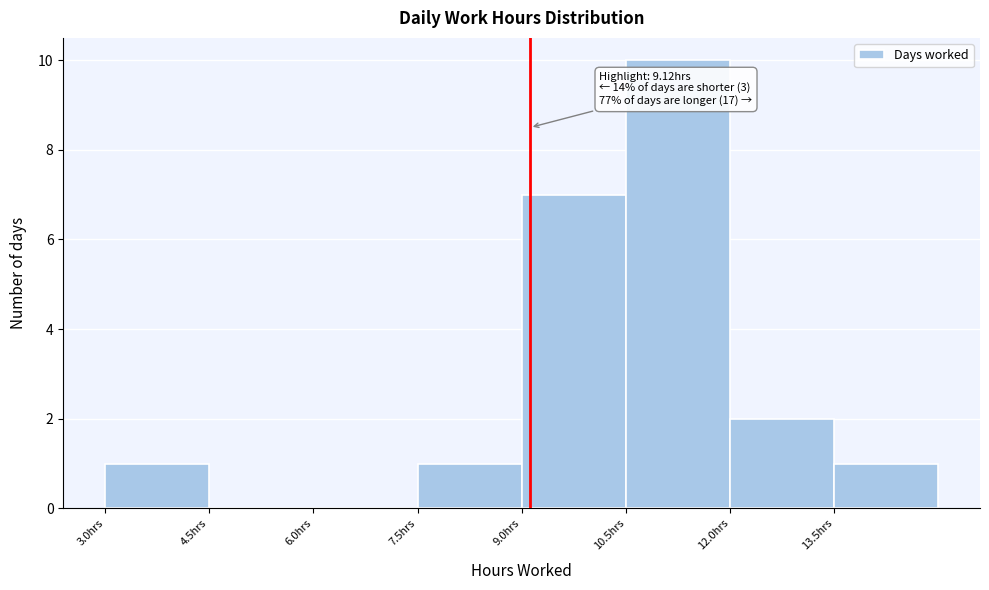

Over which range of the x-axis is the bar tallest?

10.5 to 12.0